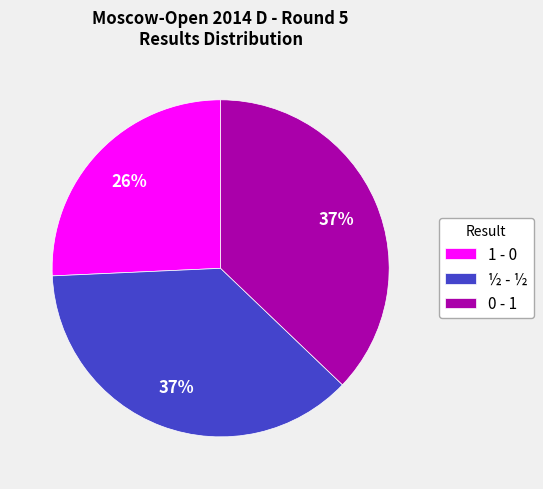

Which category has the smallest portion of the pie?

1 - 0